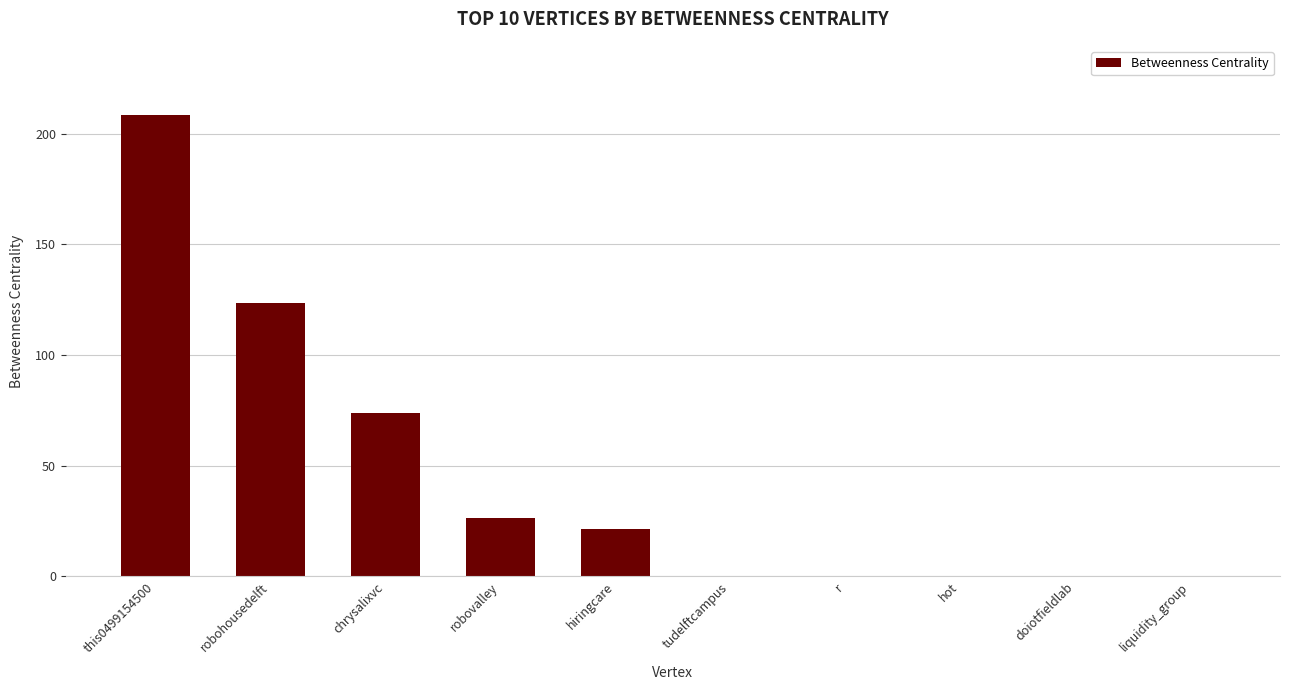

Which category has the highest value across all series?

this0499154500